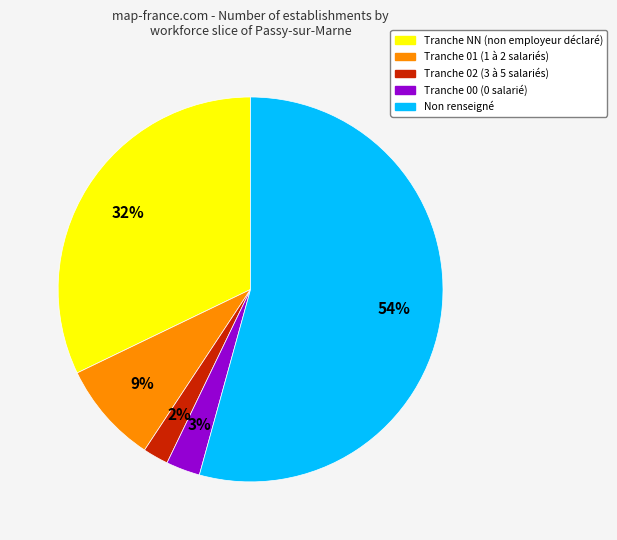

To the nearest percent, what is the difference between the largest and smallest slice percentages?

52%